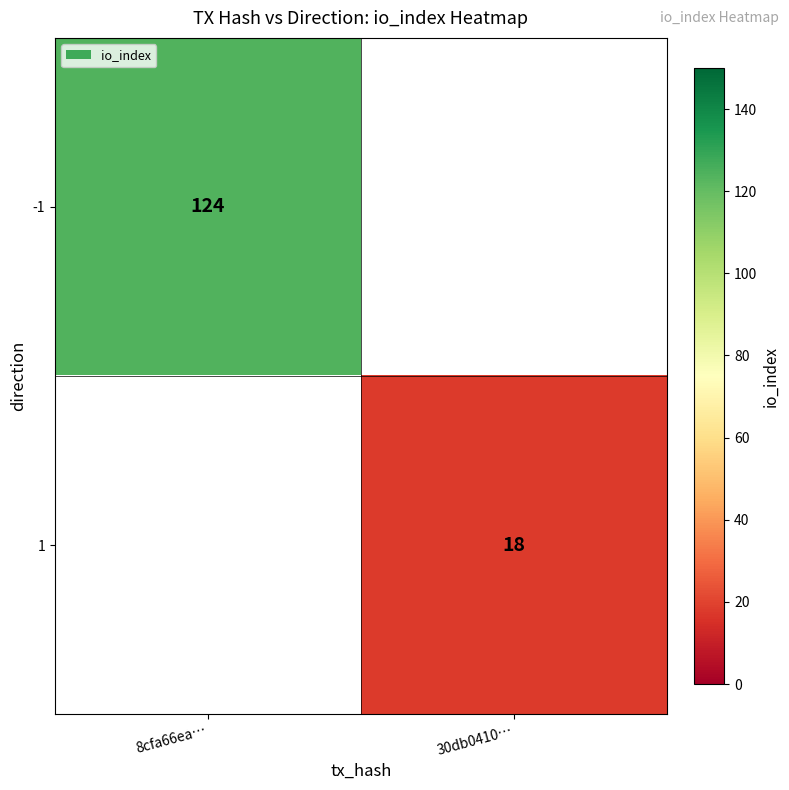

Which category has the highest value across all series?

8cfa66ea…